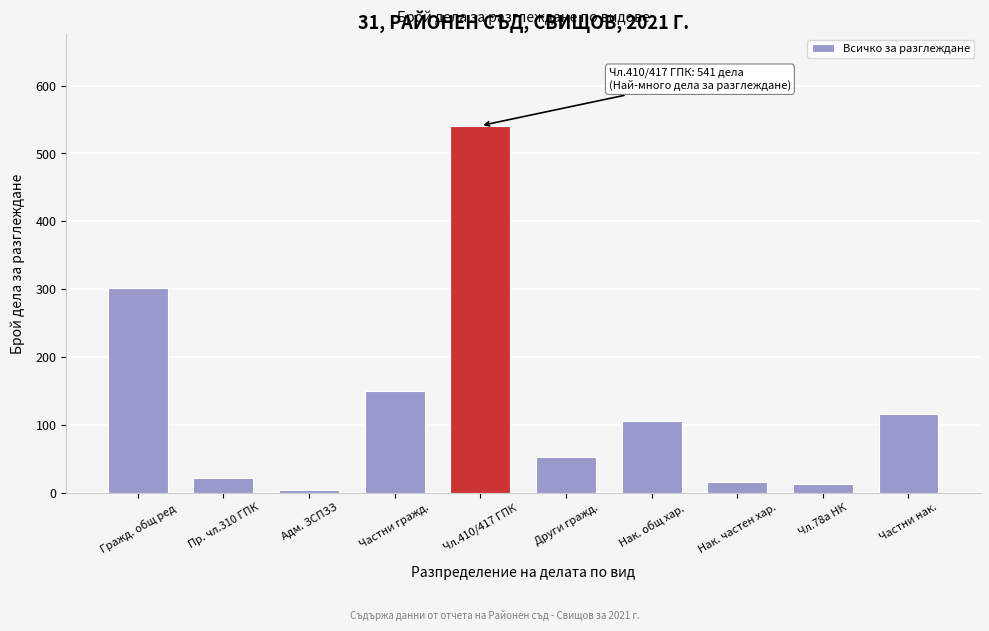

Reading left to right, list all the values displayed in this chart.

Гражд. общ ред=302	Пр. чл.310 ГПК=21	Адм. ЗСПЗЗ=4	Частни гражд.=150	Чл.410/417 ГПК=541	Други гражд.=52	Нак. общ хар.=105	Нак. частен хар.=15	Чл.78а НК=12	Частни нак.=116